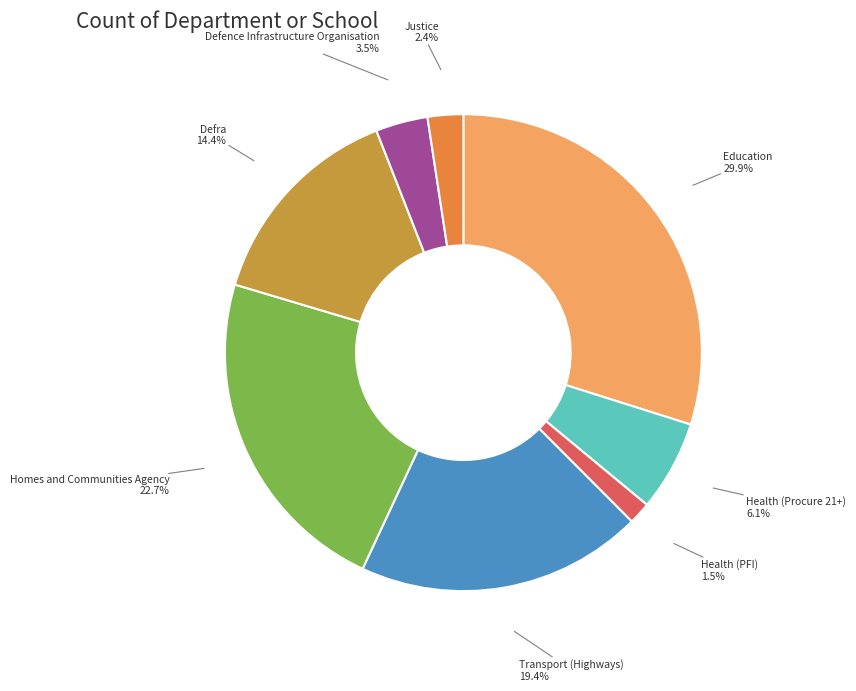

What is the total percentage of Education and Health (Procure 21+)?

36.0%